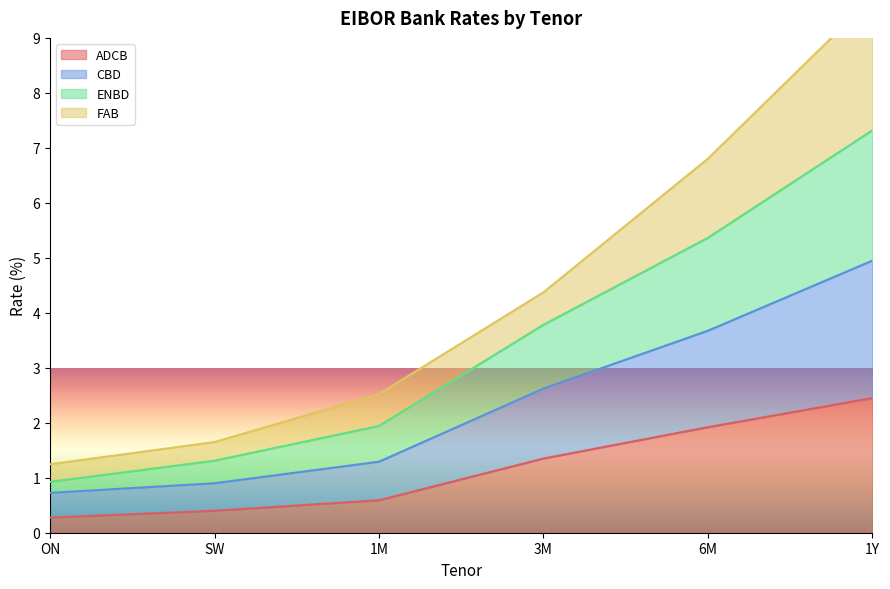

True or false: ENBD has more than 0 points higher than both neighbors.

False